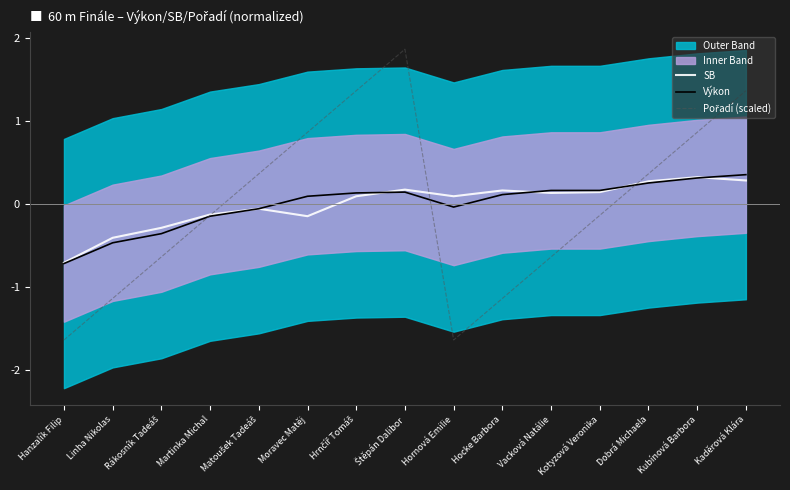

How many lines are shown in the chart?

3